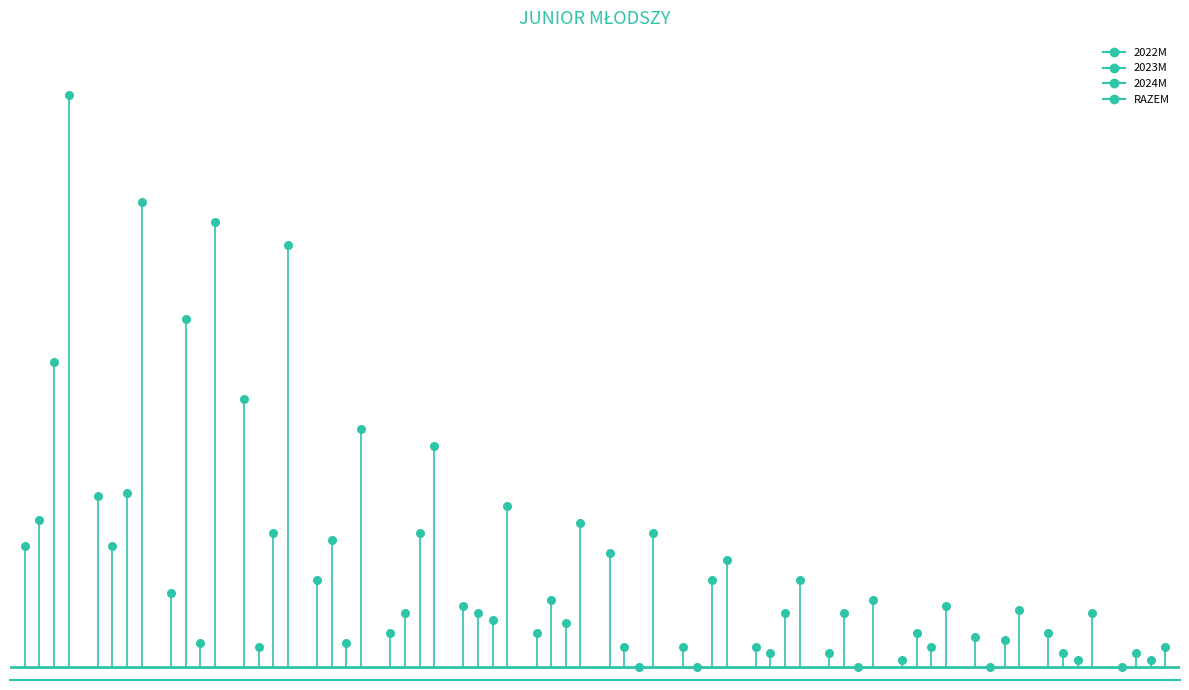

Which series contains the highest Y value?

RAZEM